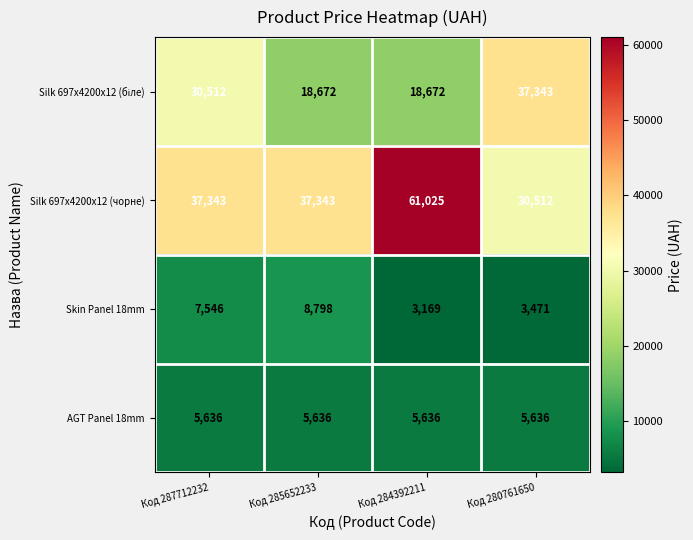

At how many categories does at least one series exceed 41269?

1